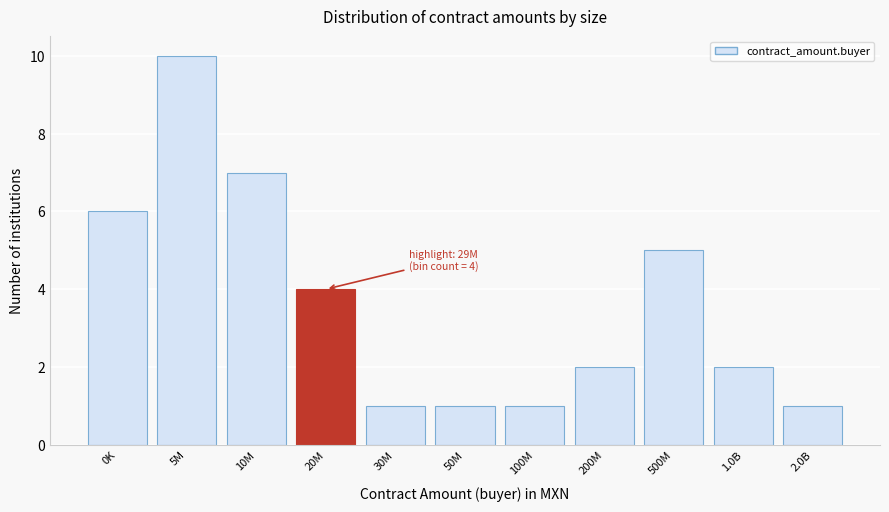

Reading left to right, transcribe all the data shown in this chart.

0K=6	5M=10	10M=7	20M=4	30M=1	50M=1	100M=1	200M=2	500M=5	1.0B=2	2.0B=1